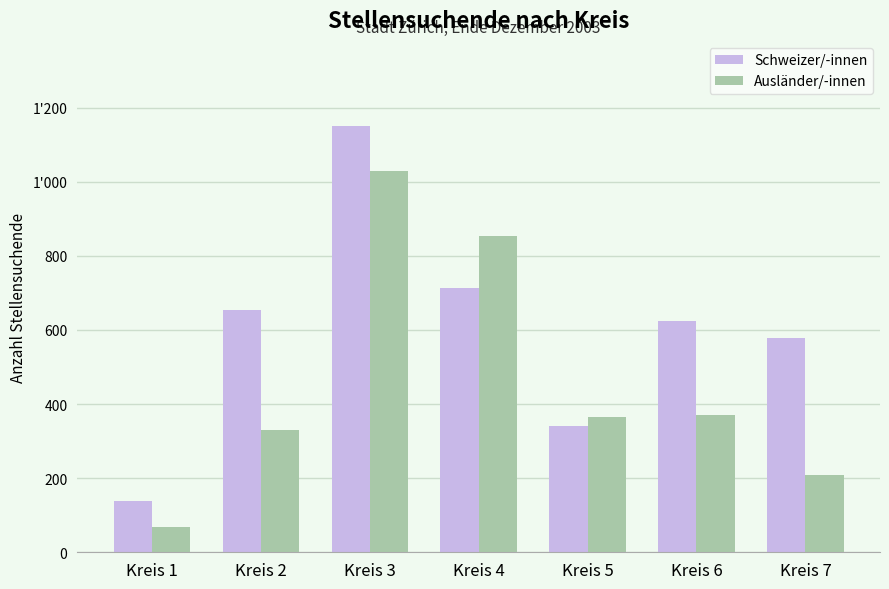

What is the value of the Schweizer/-innen bar at the 3rd from the left?

1150